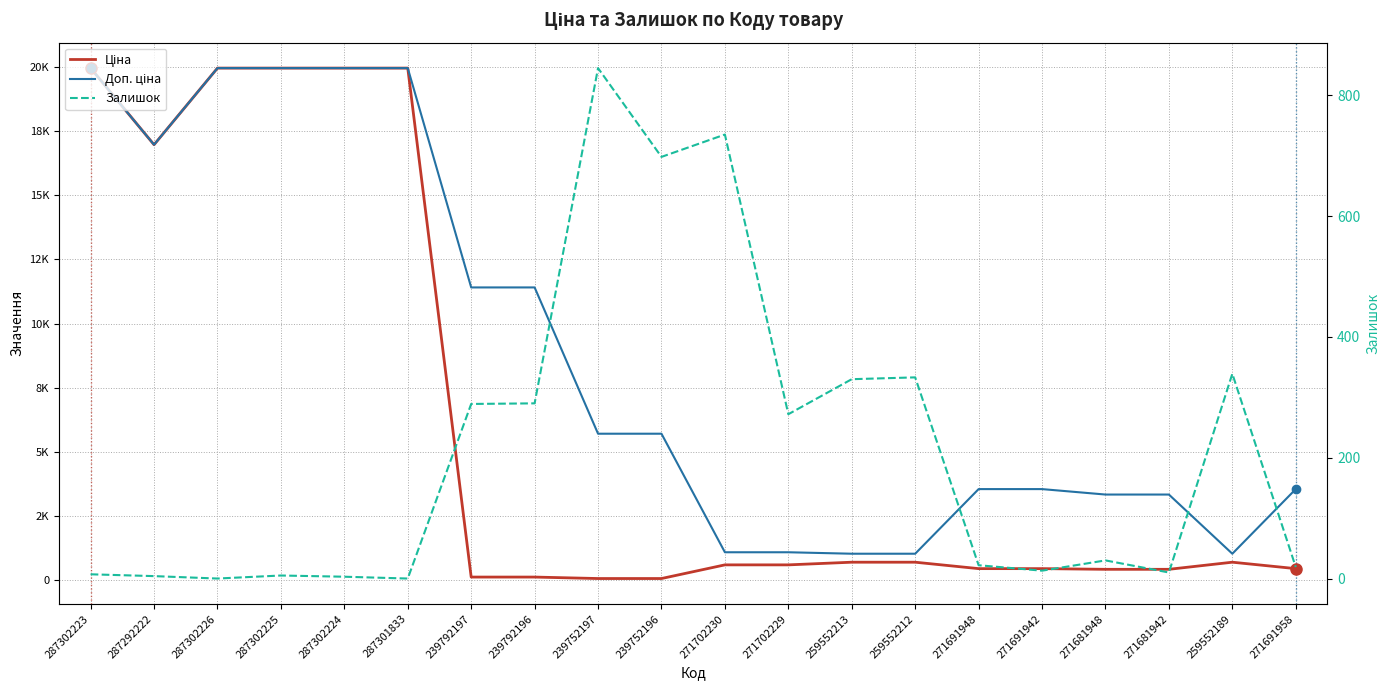

Rank the series by their maximum value, from lowest to highest.

Залишок, Ціна, Доп. ціна